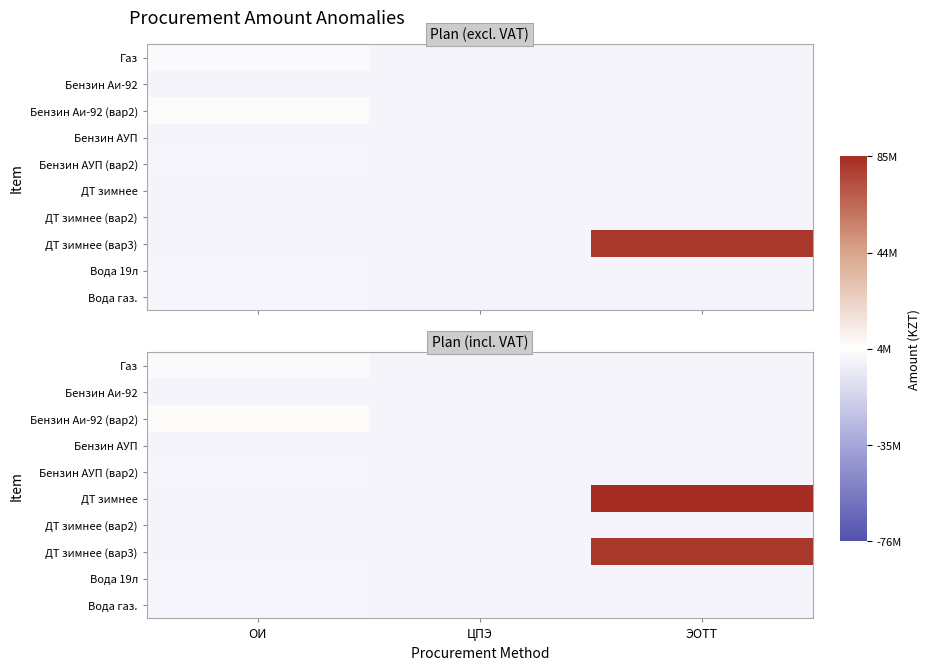

At which label is Газ closest to -3187978?

ОИ